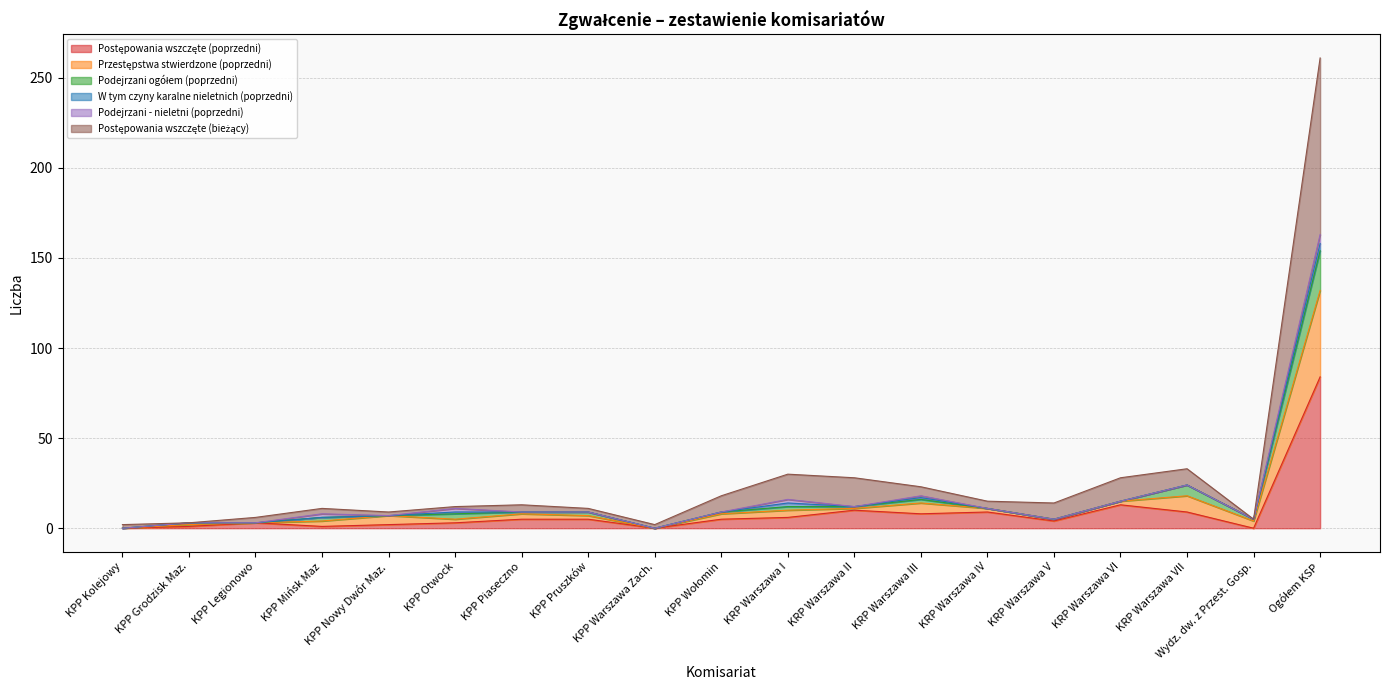

Which category has the highest value in the Postępowania wszczęte (poprzedni) series?

Ogółem KSP